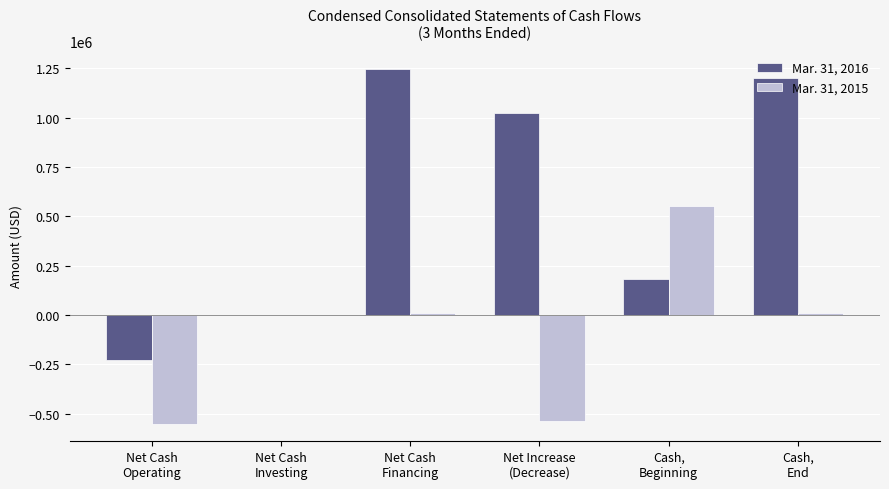

The Mar. 31, 2015 series shows -550589 at Net Cash
Operating. True or false?

True